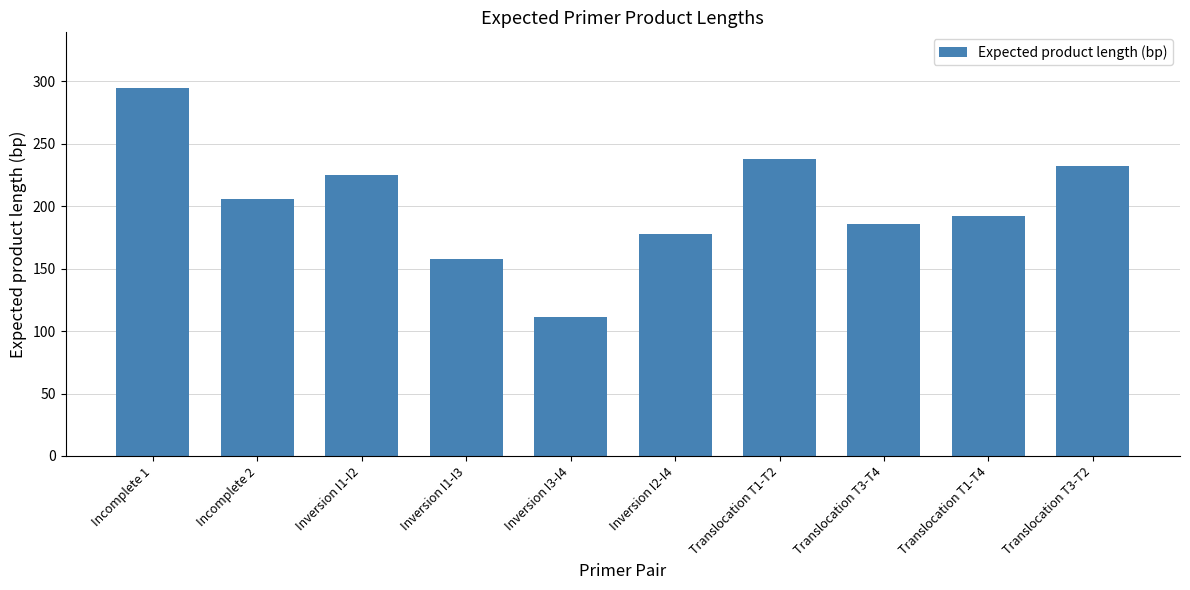

True or false: the data shows 131 at Translocation T1-T2.

False